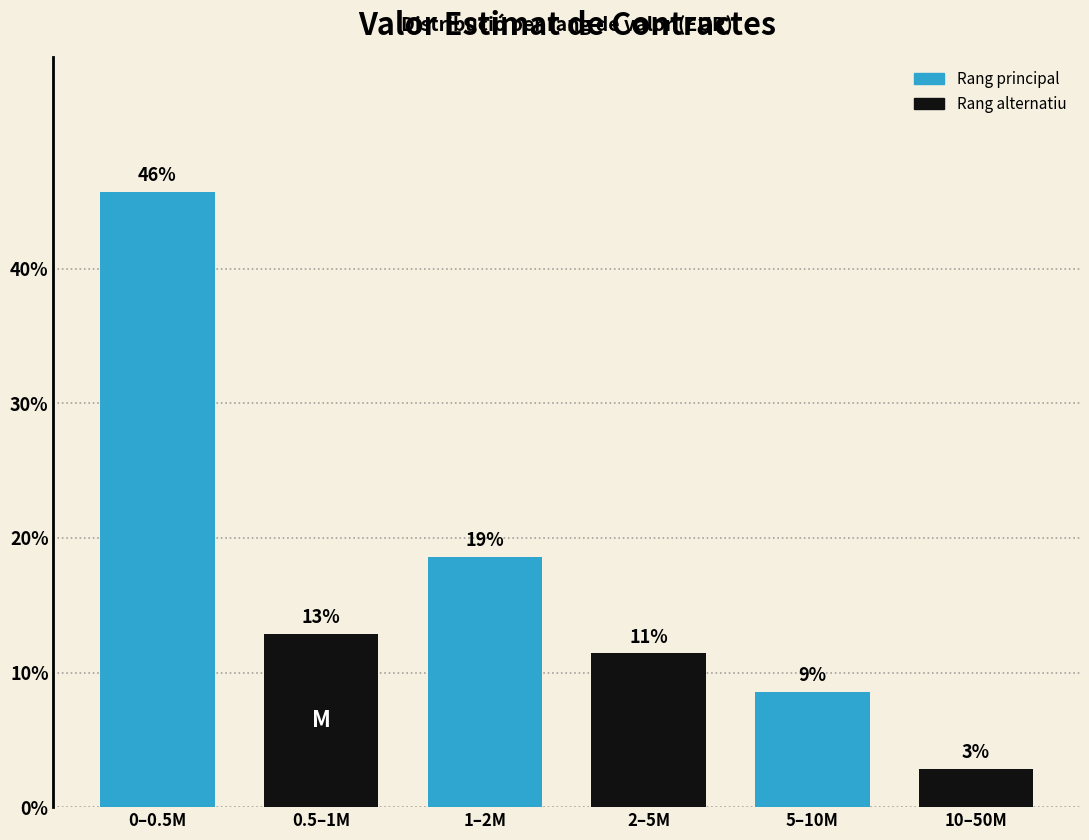

How many bars are there in total?

6